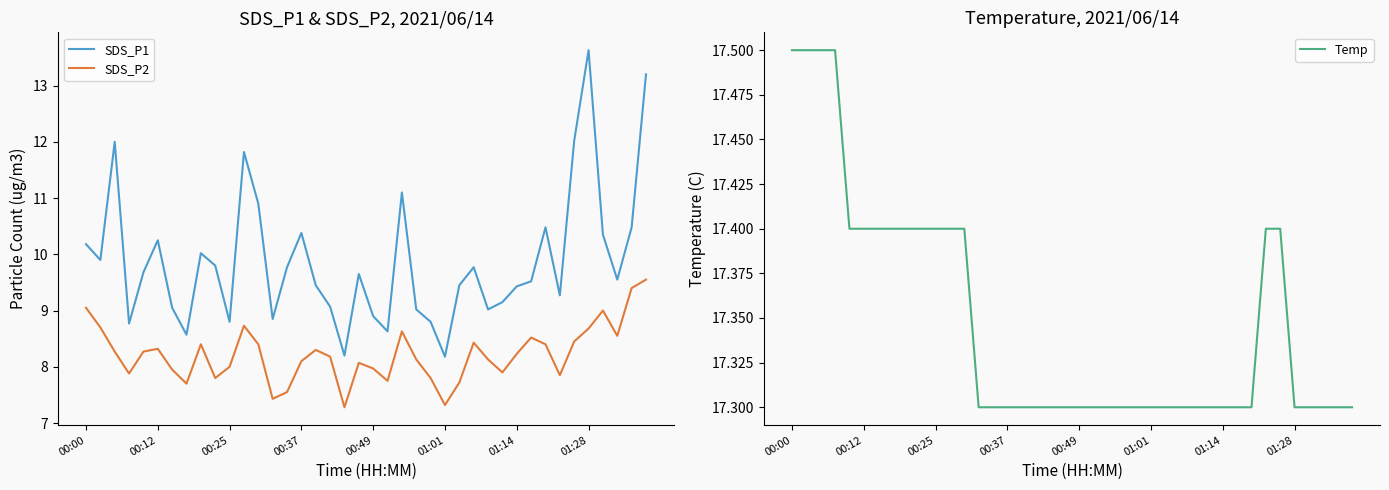

What is the greatest value displayed?

17.5